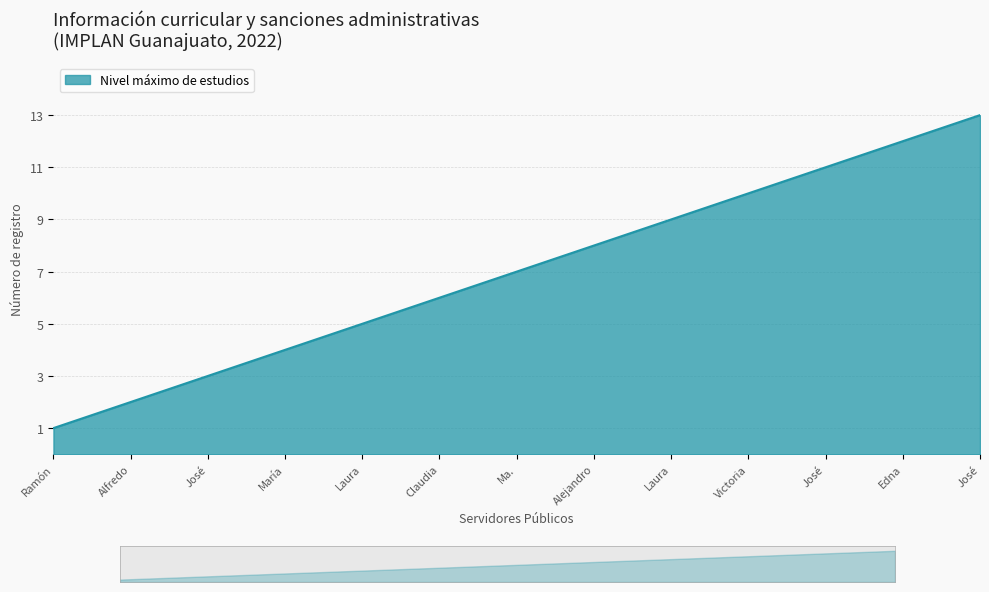

Rank the categories by value from lowest to highest.

Ramón, Alfredo, José, María, Laura, Claudia, Ma., Alejandro, Laura, Victoria, José, Edna, José